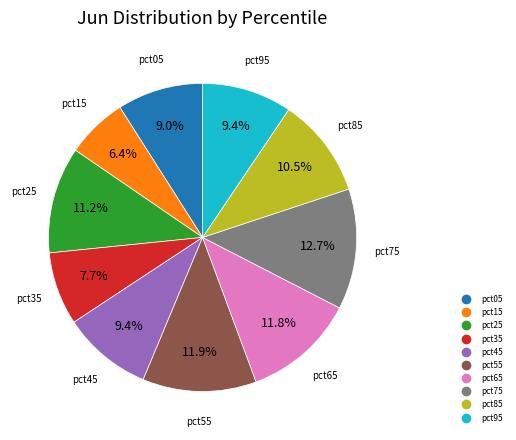

Is pct15 the majority of the pie?

No